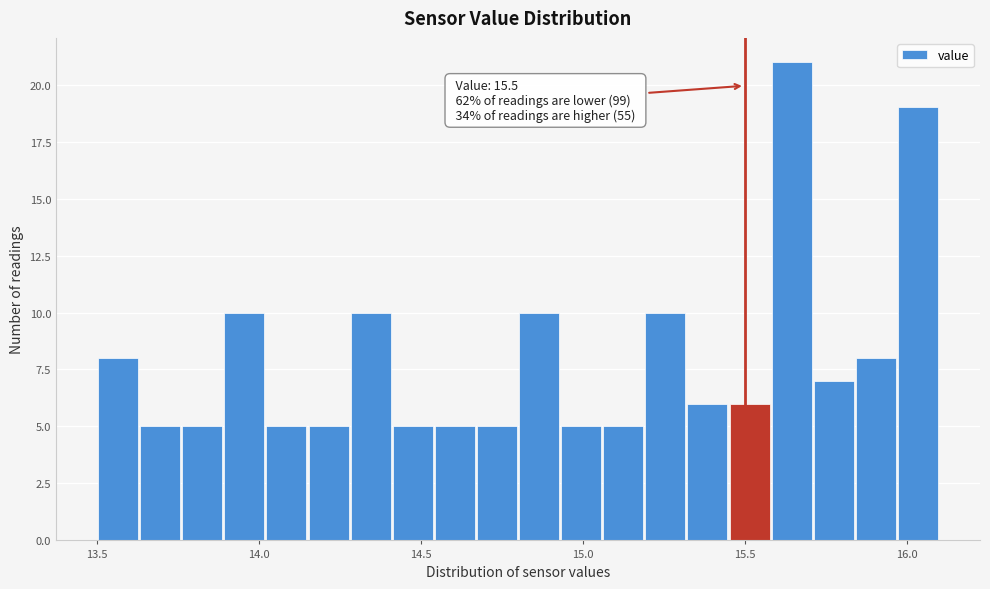

Read against the x-axis, roughly where is the centre of the tallest bar?

15.65